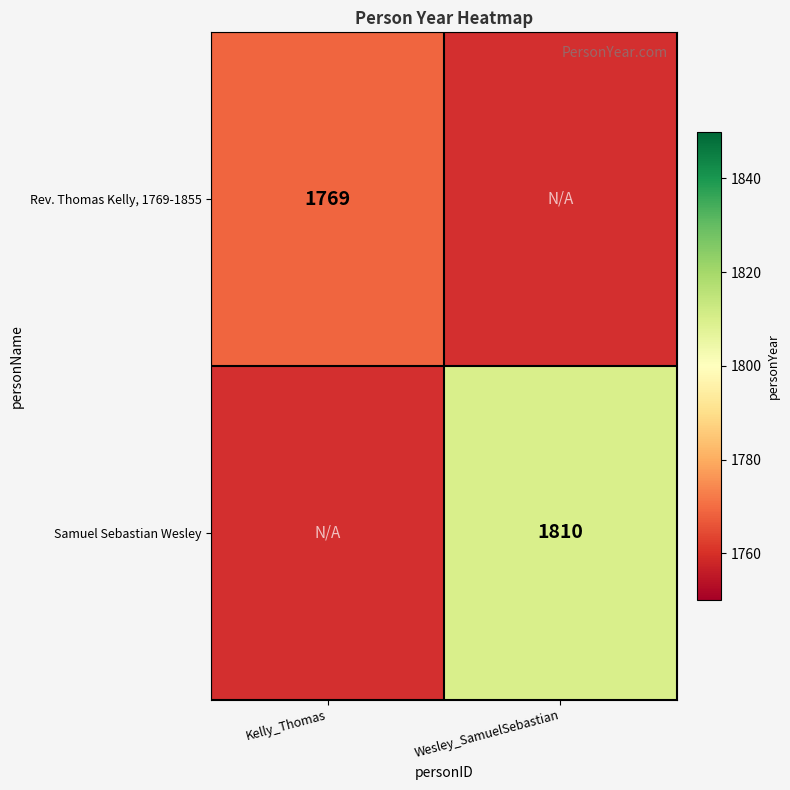

The Samuel Sebastian Wesley series shows 1810 at Wesley_SamuelSebastian. True or false?

True